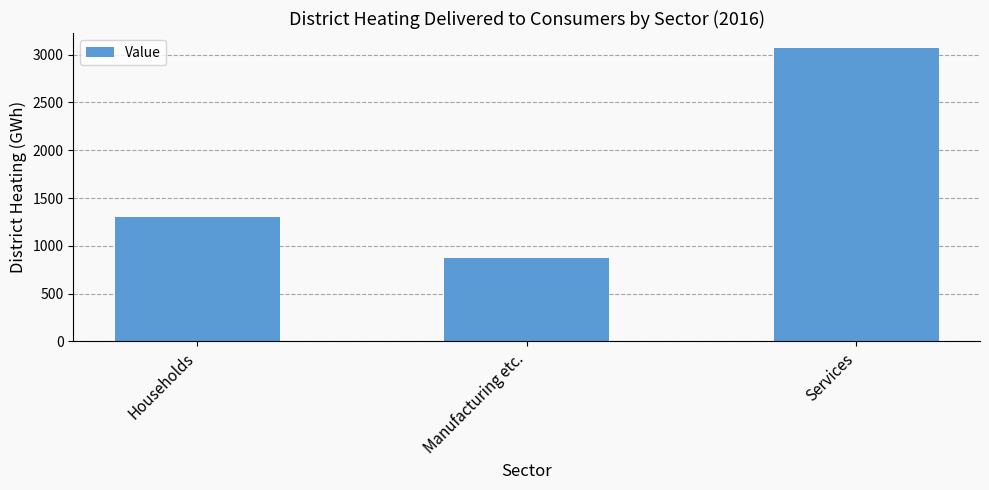

What is the change in value from Manufacturing etc. to Services?

+2202